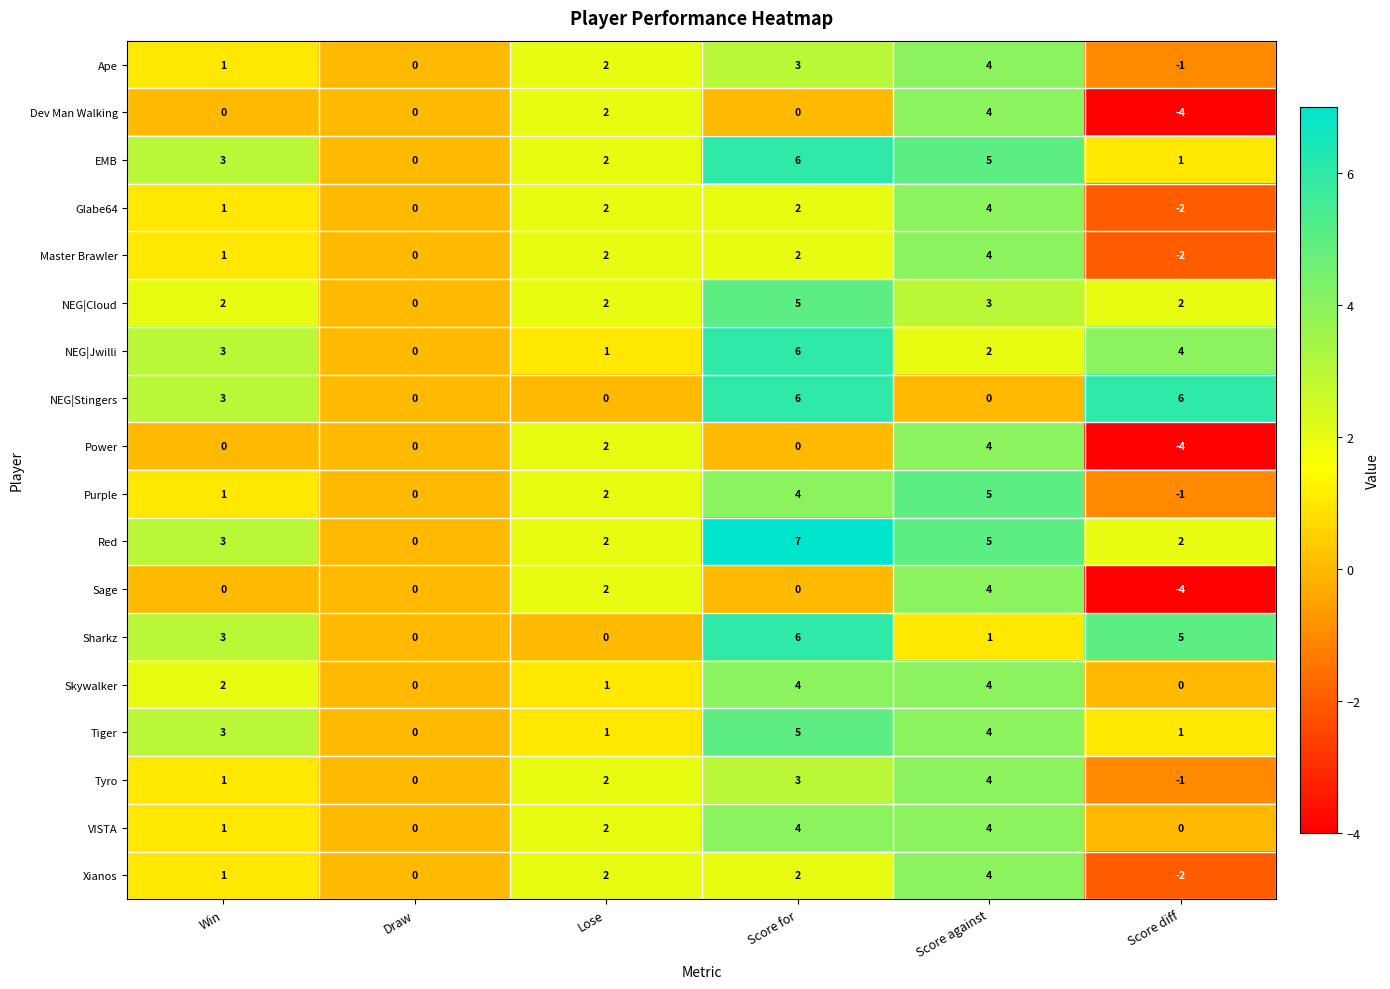

Is it true that Red equals 7 at Score for?

True